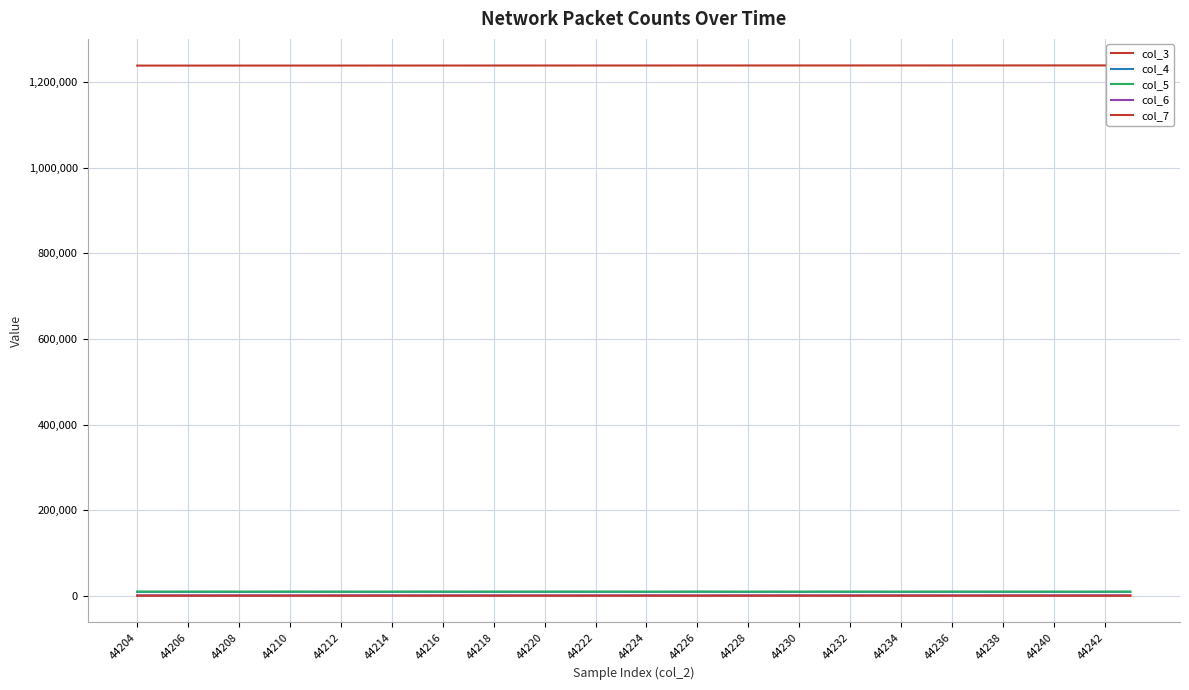

How many categories are shown in the chart?

40